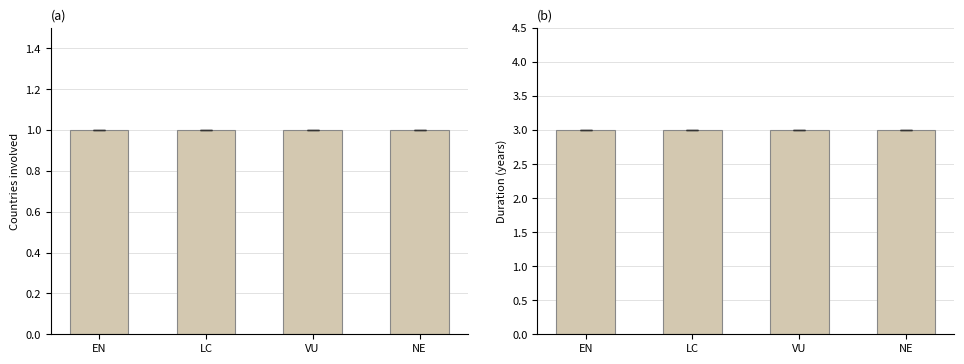

Which series has the largest total across all categories?

Duration (years)